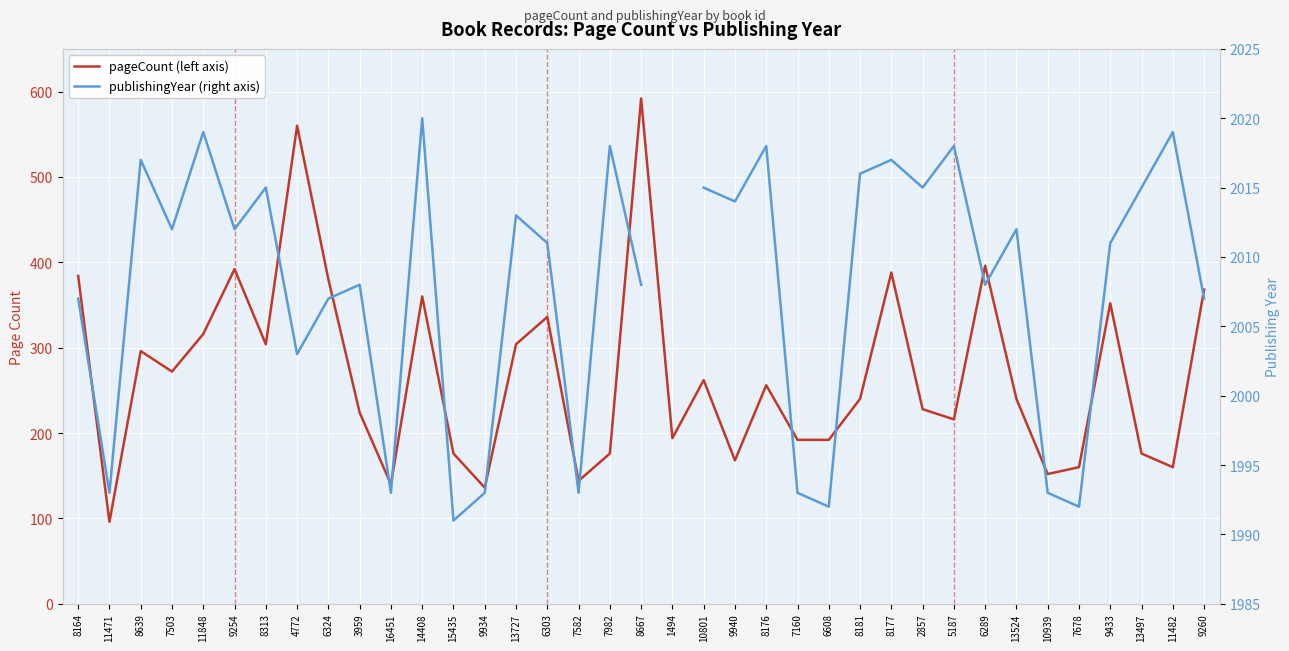

How many values in publishingYear are above zero?

36